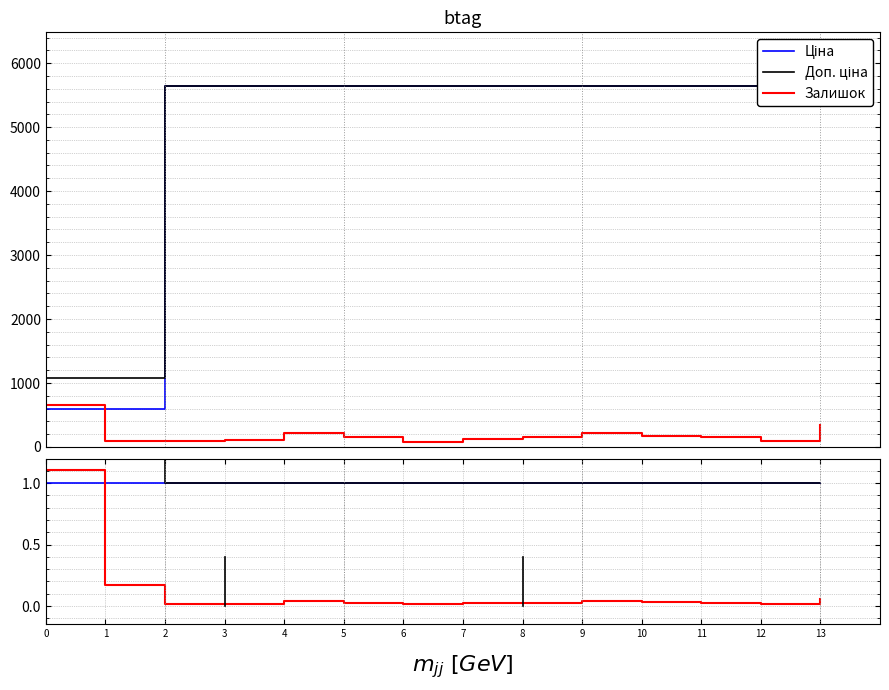

Rank the categories by Залишок value from lowest to highest.

6, 2, 12, 3, 7, 11, 8, 5, 10, 4, 9, 13, 1, 0